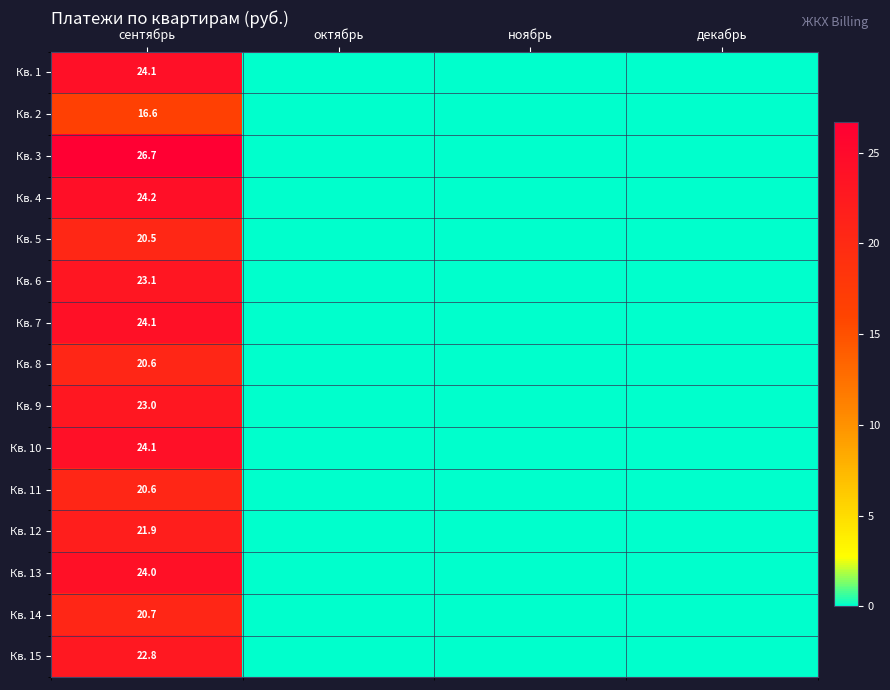

Is it true that Кв. 7 equals 16.2 at октябрь?

False